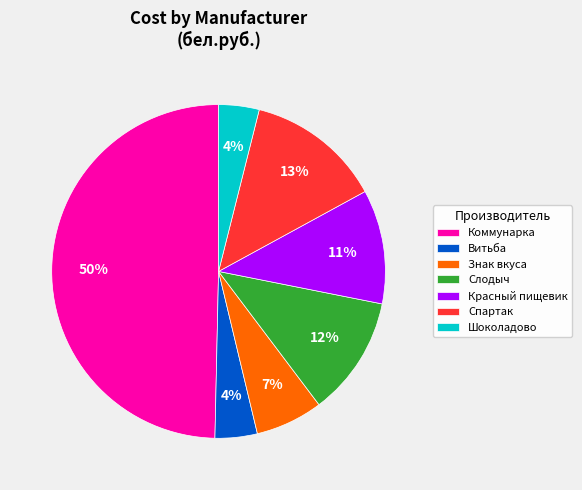

Is it true that Знак вкуса is 7% of the pie?

True